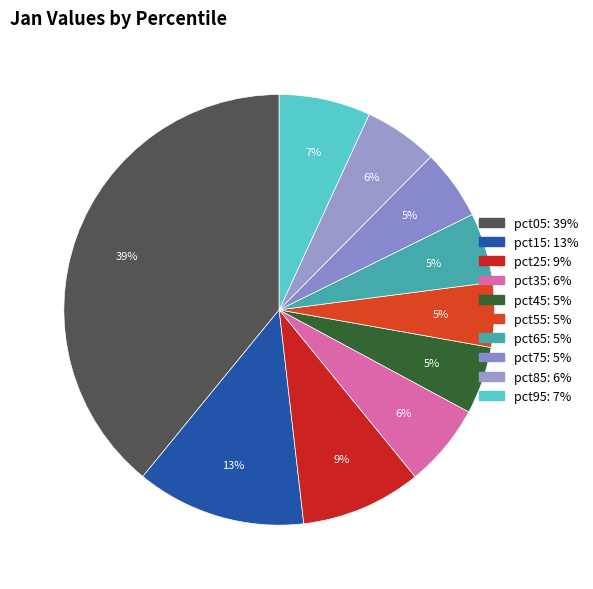

Is there a majority slice in this chart?

No